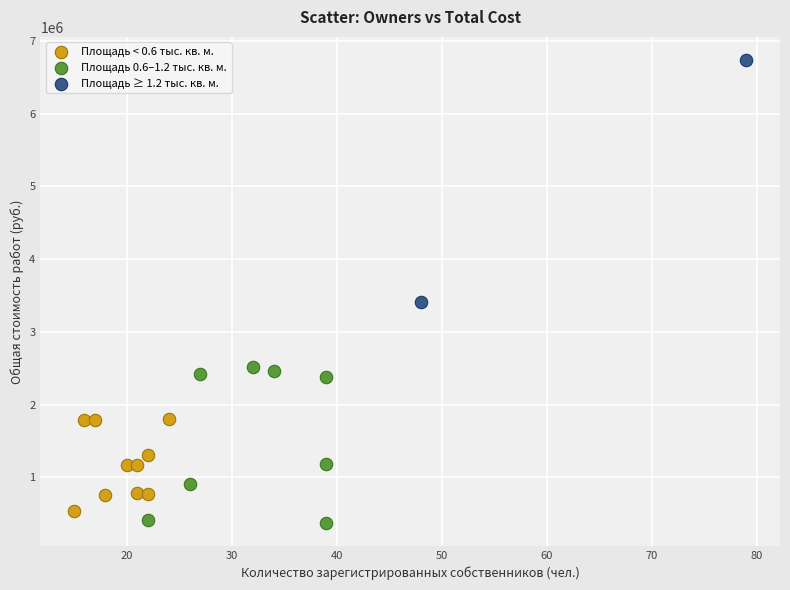

Which series contains the lowest Y value?

Площадь 0.6–1.2 тыс. кв. м.